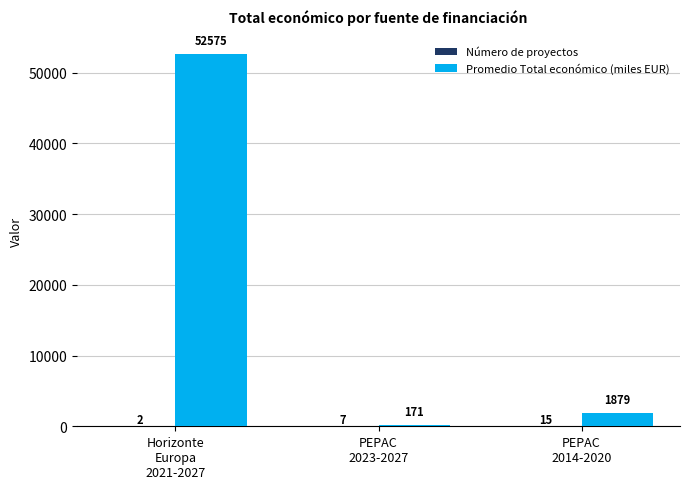

Which series has the largest total across all categories?

Promedio Total económico (miles EUR)